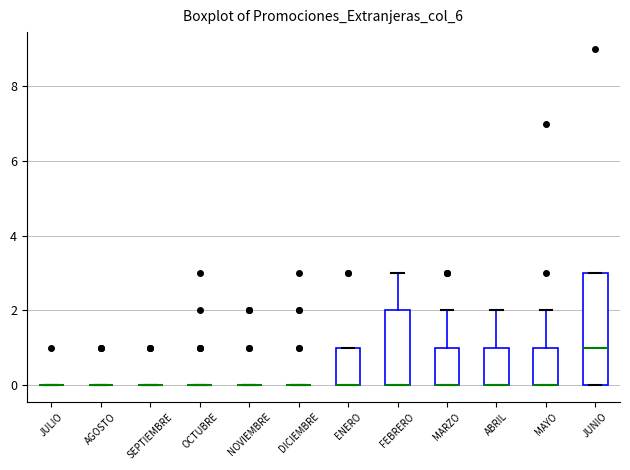

Which box is the tallest, from its lower edge to its upper edge?

JUNIO